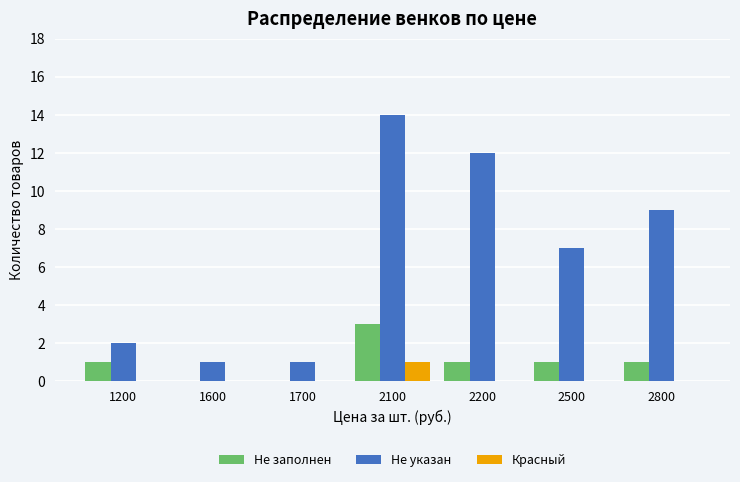

The value of Не указан at 2100 is 22. True or false?

False